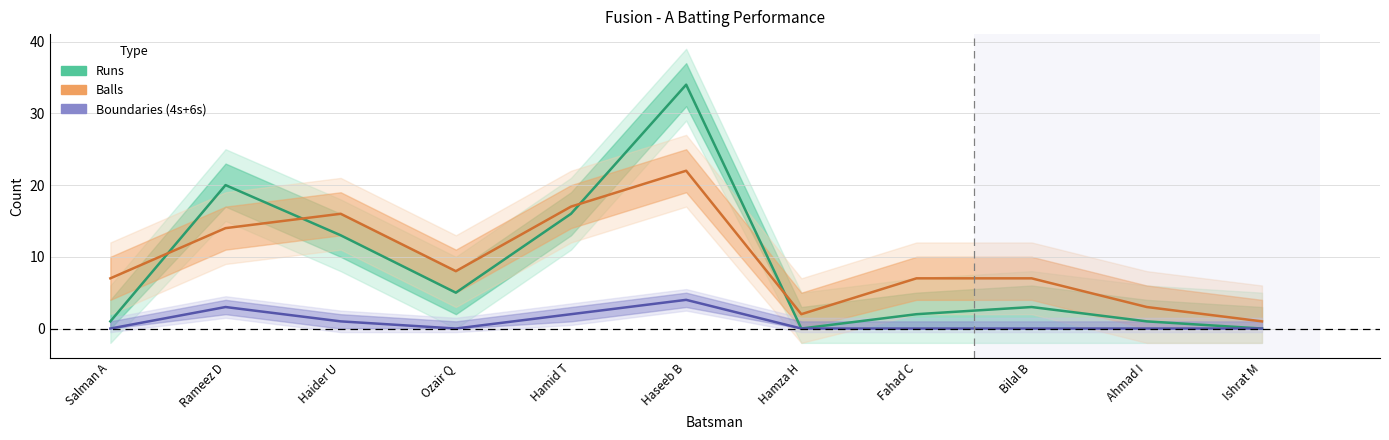

True or false: Balls and Runs intersect in this chart.

True